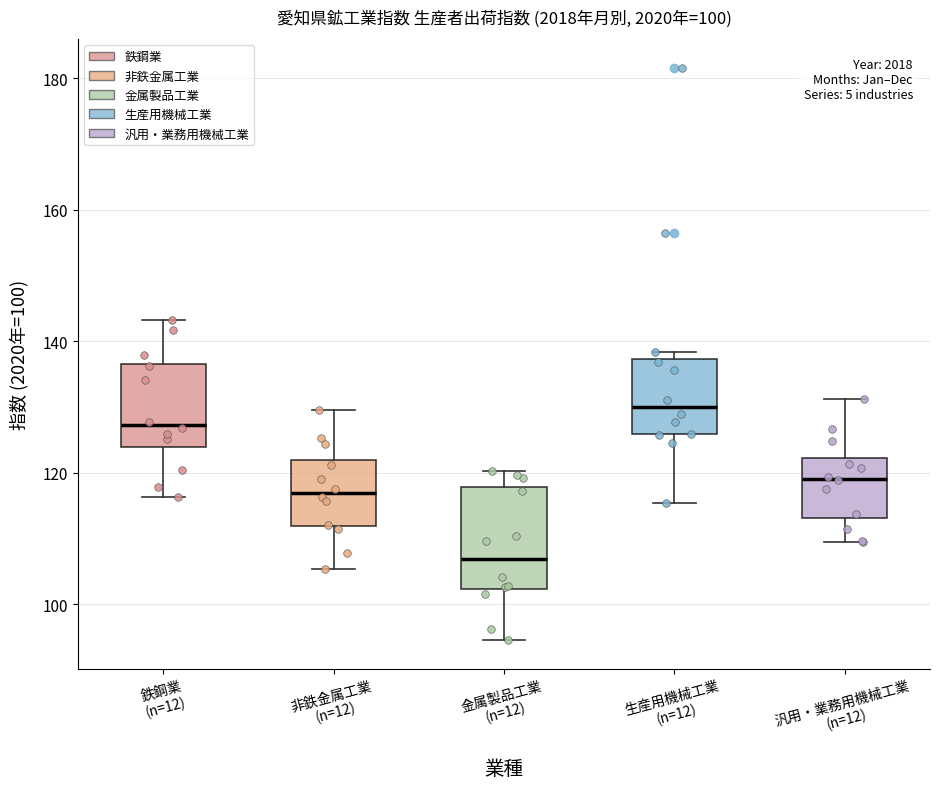

Which box is the tallest, from its lower edge to its upper edge?

金属製品工業 (n=12)